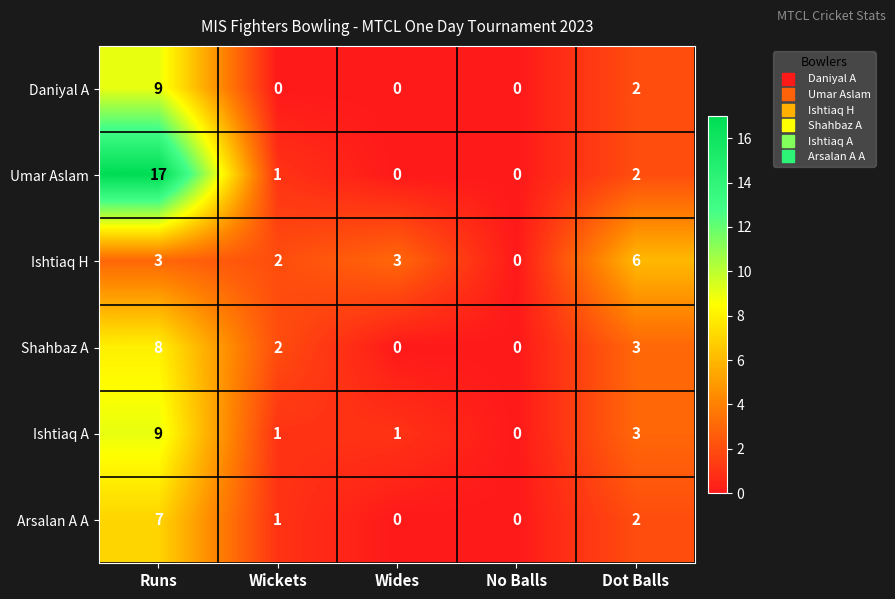

Which series has the largest total across all categories?

Umar Aslam